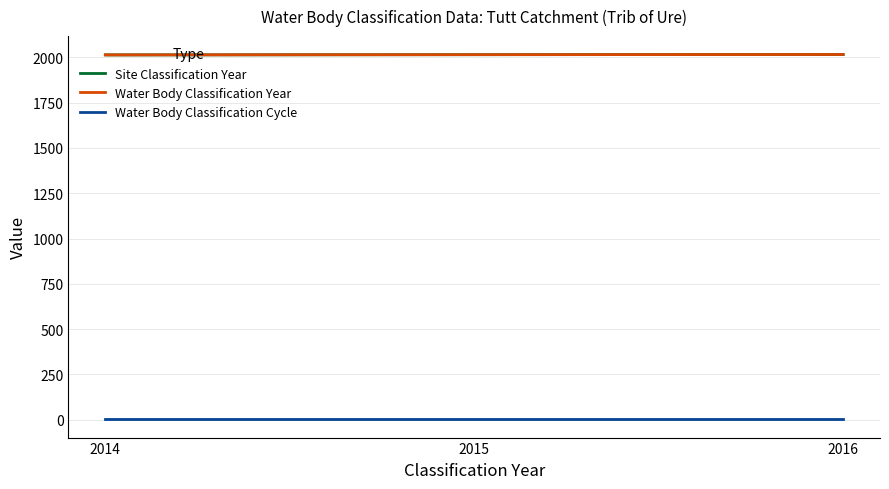

Which series changed the most between 2015 and 2016?

Site Classification Year